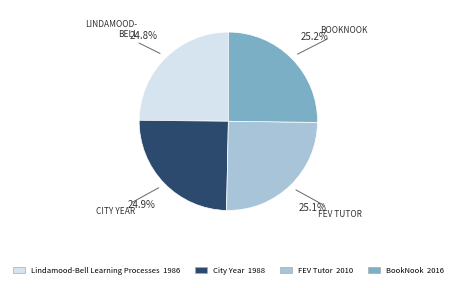

To the nearest percent, what percentage of the pie is BookNook?

25%